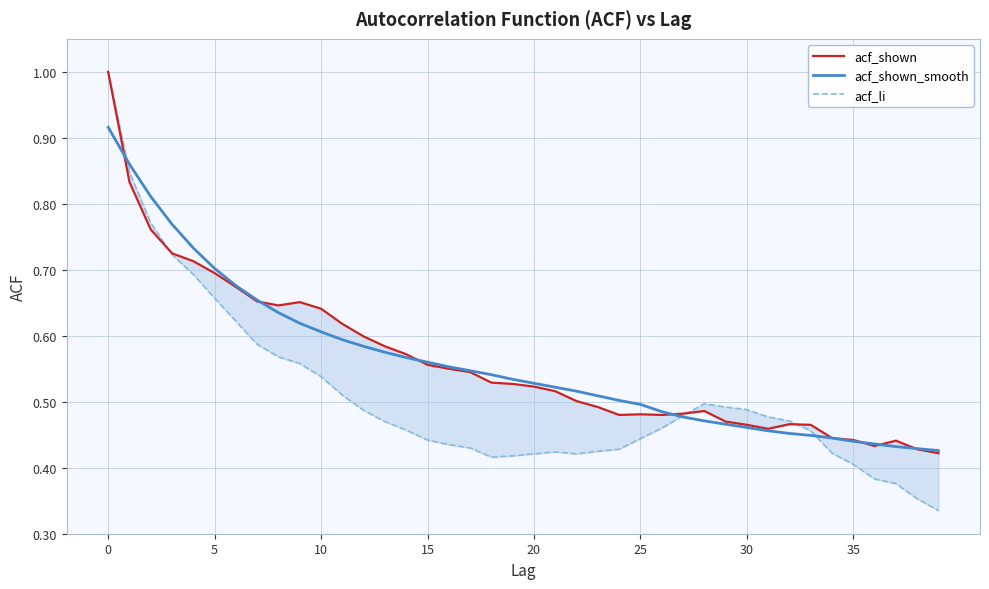

Which series has the largest range (max minus min)?

acf_li